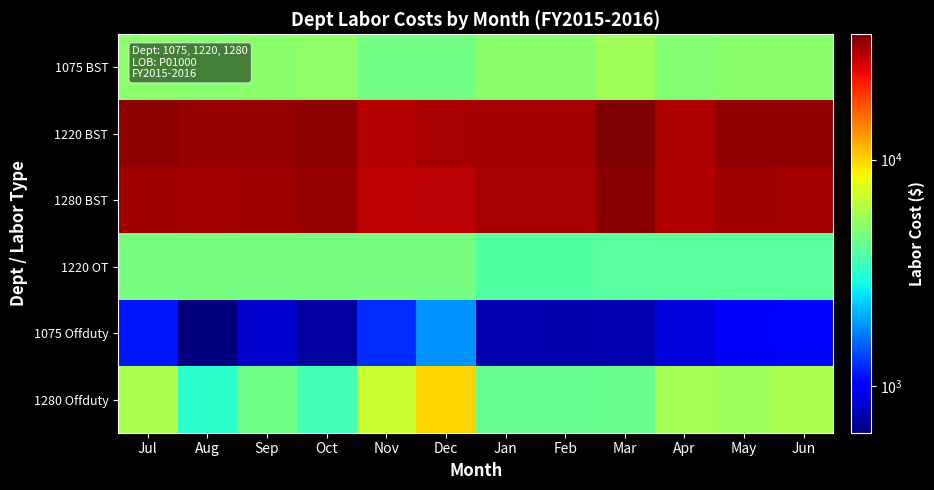

Which series changed the most between Apr and May?

1220 BST